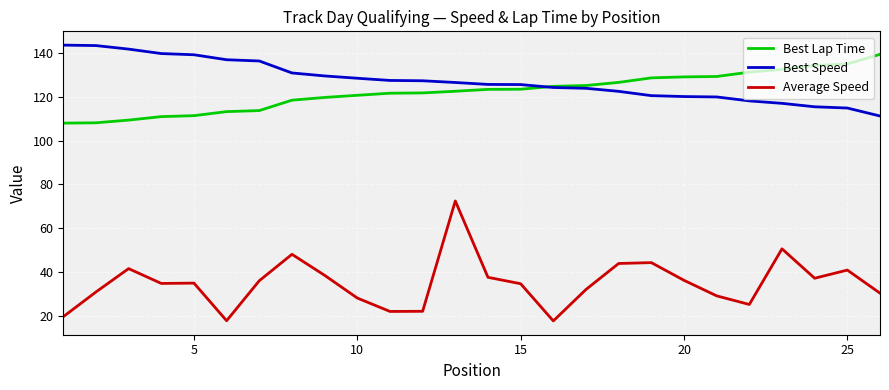

What is the minimum value shown in the chart?

17.6